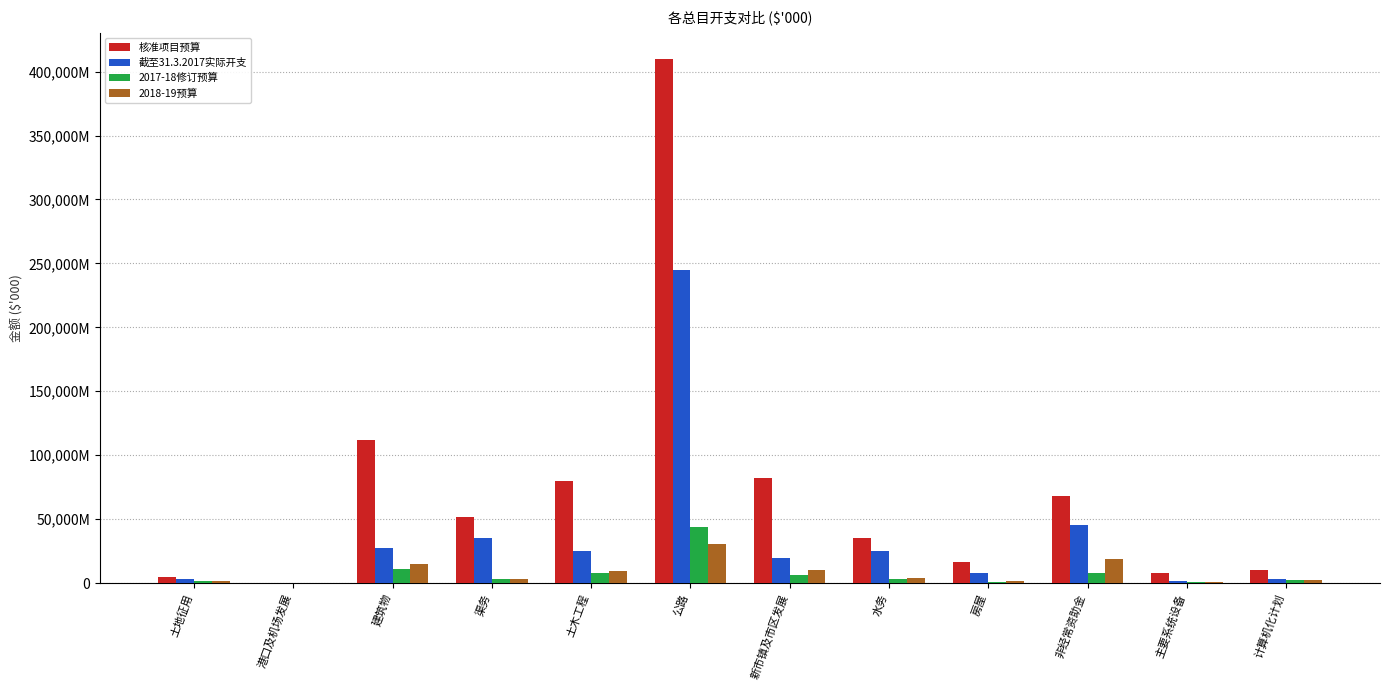

The 2018-19预算 series shows 2616934 at 房屋. True or false?

False